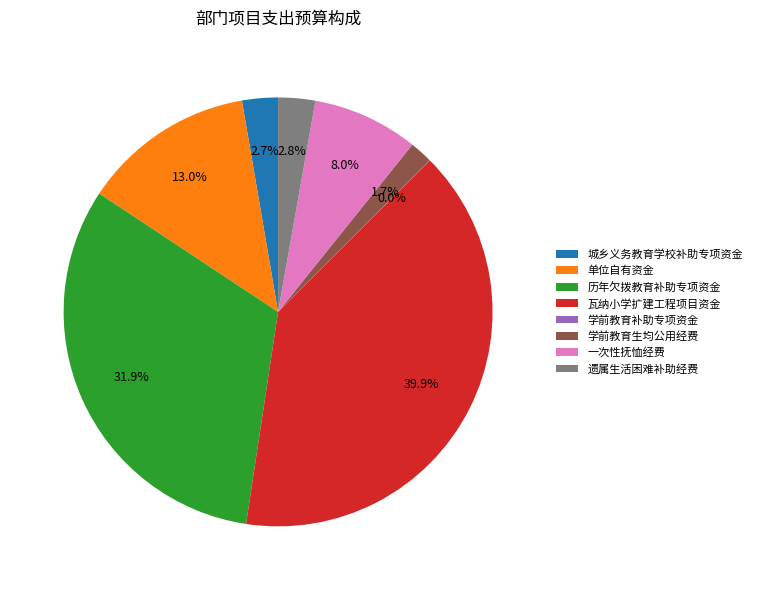

What percentage is the 一次性抚恤经费 slice, to the nearest percent?

8%